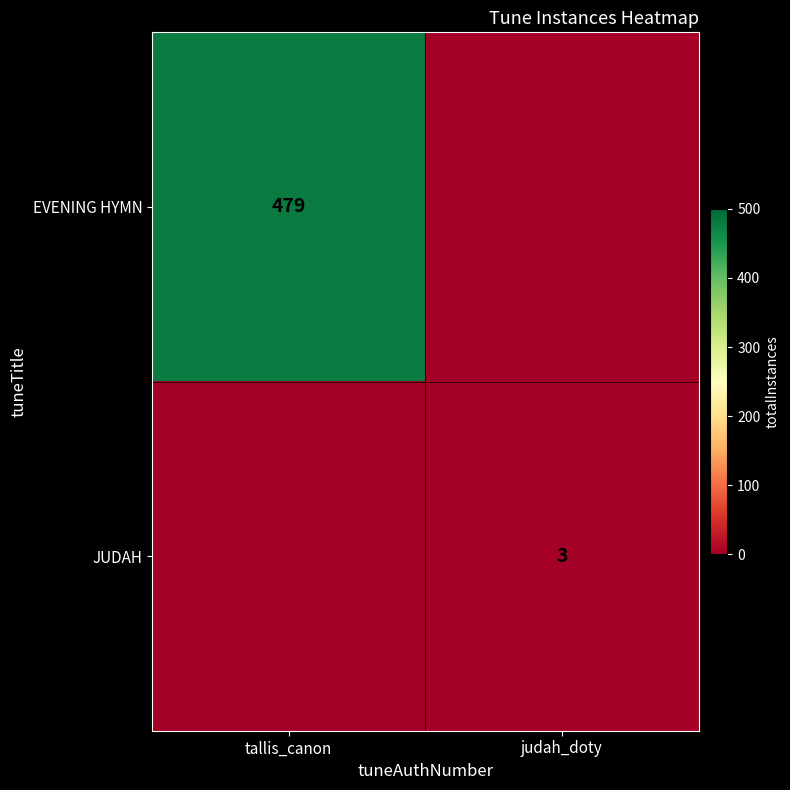

What is the greatest value displayed?

479